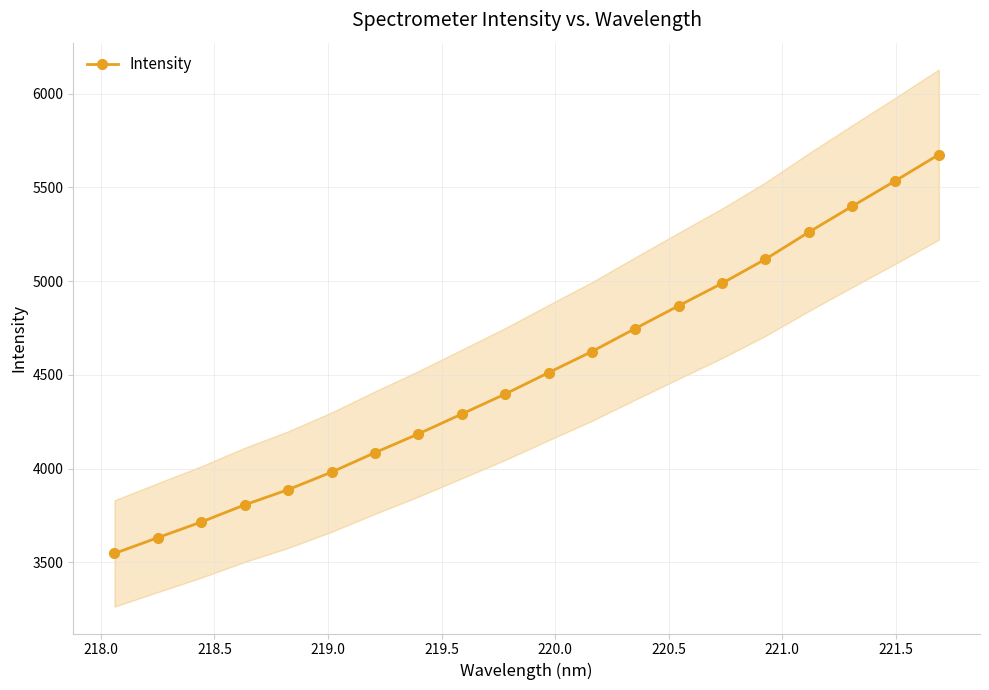

What is the lowest value of the Intensity series?

3547.5